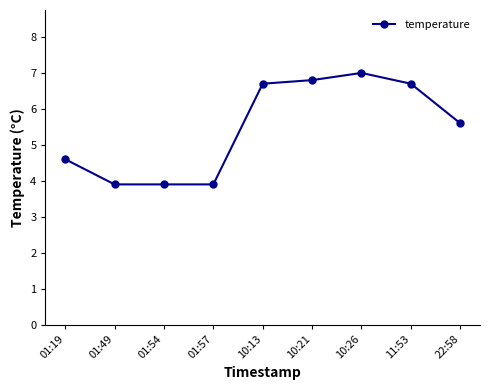

What is the sum of all values?

49.1